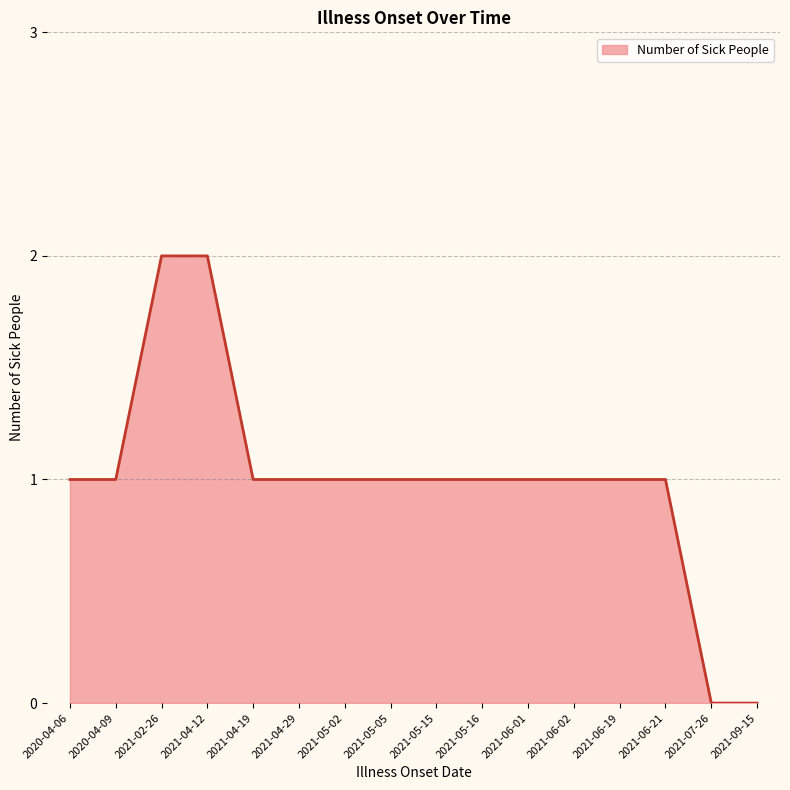

Reading right to left, list all the values displayed in this chart.

2021-09-15=0	2021-07-26=0	2021-06-21=1	2021-06-19=1	2021-06-02=1	2021-06-01=1	2021-05-16=1	2021-05-15=1	2021-05-05=1	2021-05-02=1	2021-04-29=1	2021-04-19=1	2021-04-12=2	2021-02-26=2	2020-04-09=1	2020-04-06=1